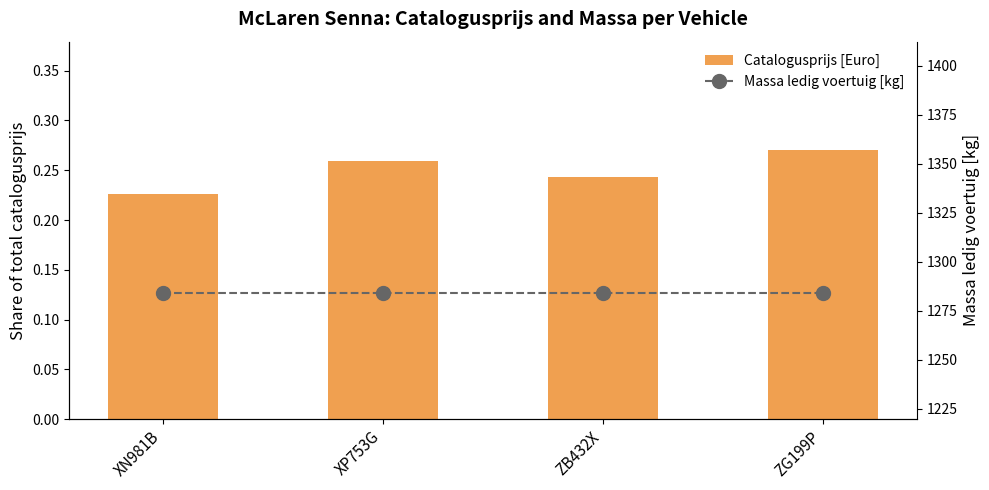

The value of Massa ledig voertuig [kg] at ZG199P is 787.8. True or false?

False